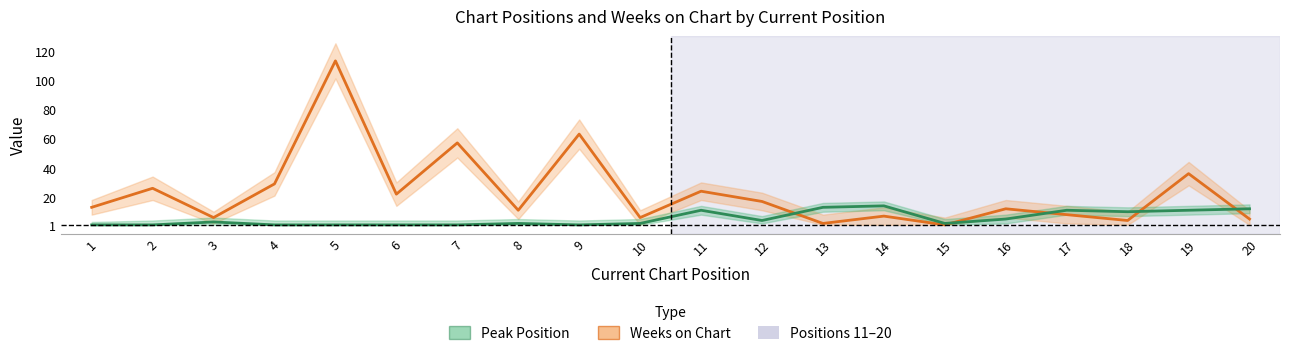

Reading left to right, extract all data points from this chart.

Weeks on Chart: 1=13	2=26	3=6	4=29	5=113	6=22	7=57	8=11	9=63	10=6	11=24	12=17	13=2	14=7	15=1	16=12	17=8	18=4	19=36	20=5
Peak Position: 1=1	2=1	3=3	4=1	5=1	6=1	7=1	8=2	9=1	10=2	11=11	12=4	13=13	14=14	15=2	16=5	17=11	18=10	19=11	20=12